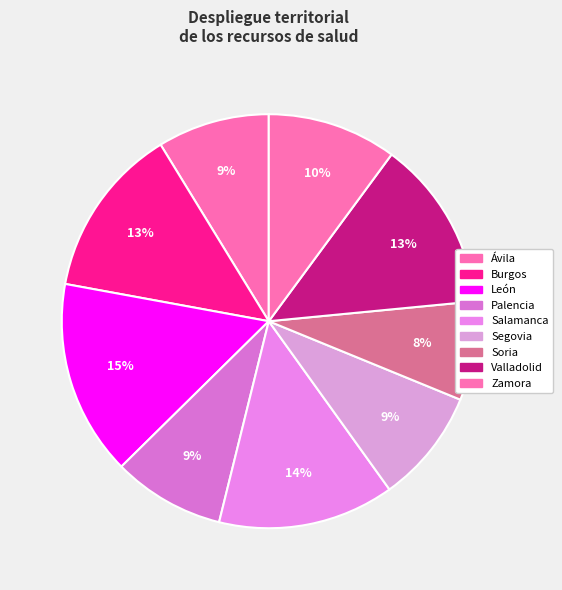

How many slices are in this pie chart?

9